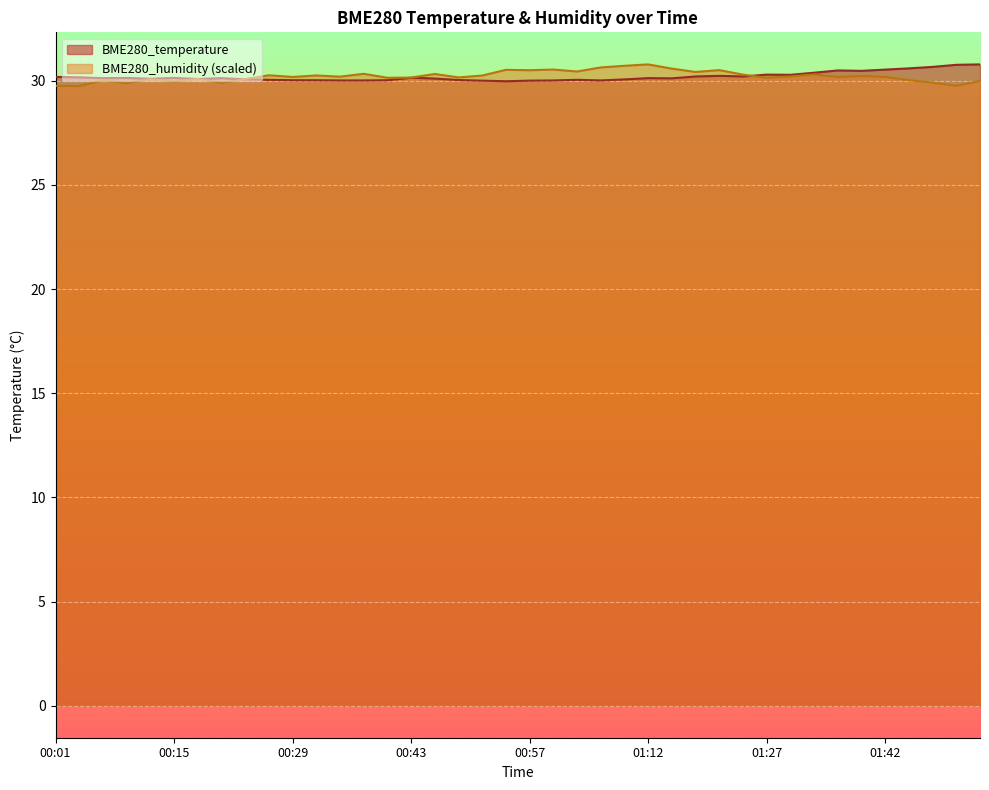

What is the spread (max minus min) of values at 00:32?

0.2